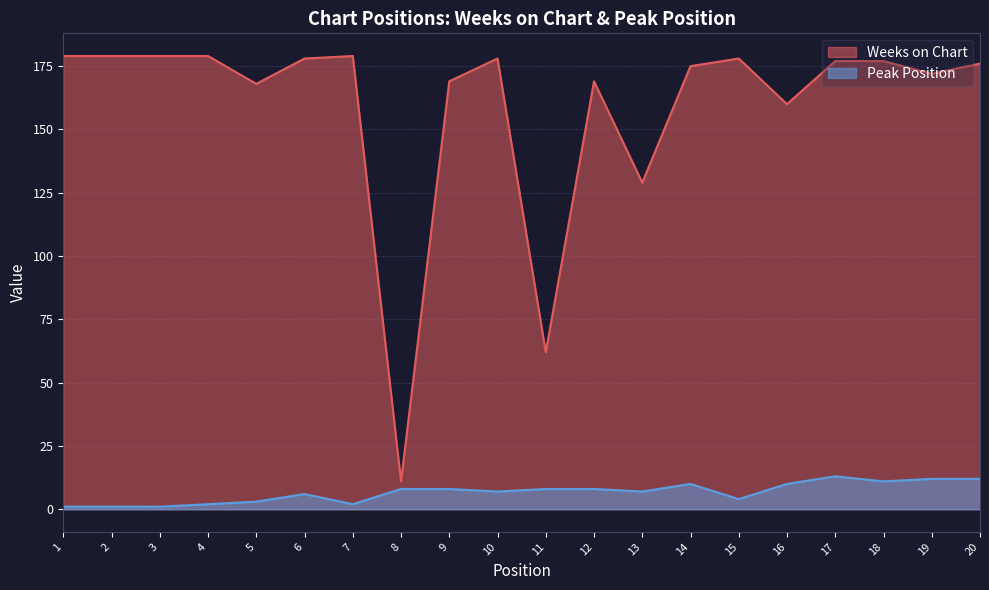

What are all the series names shown in the legend?

Weeks on Chart, Peak Position